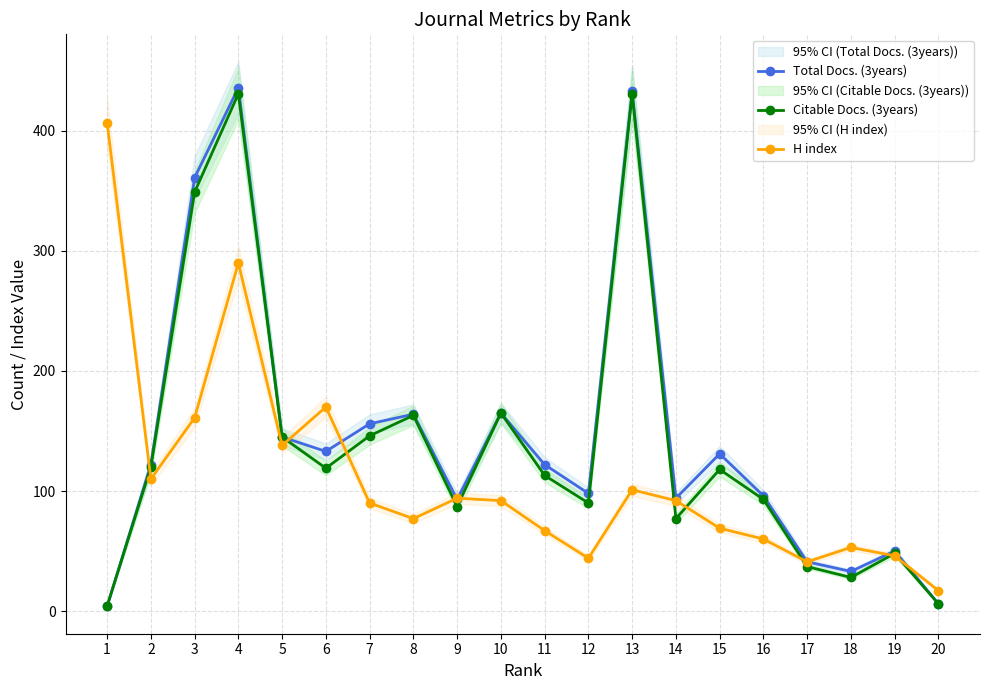

How many interior local valleys does the Total Docs. (3years) series have?

5